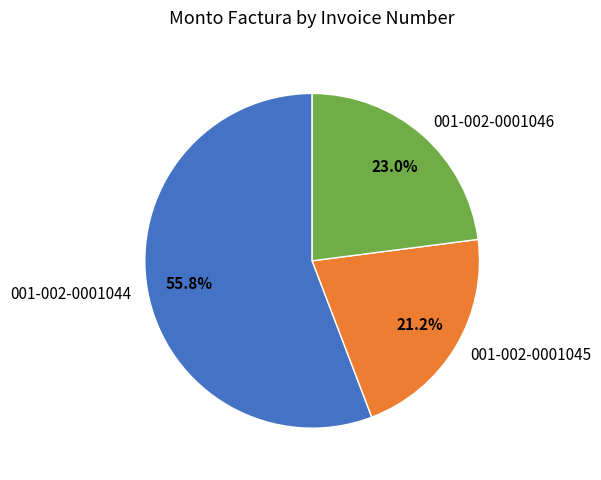

What percentage is the 001-002-0001046 slice, to the nearest percent?

23%